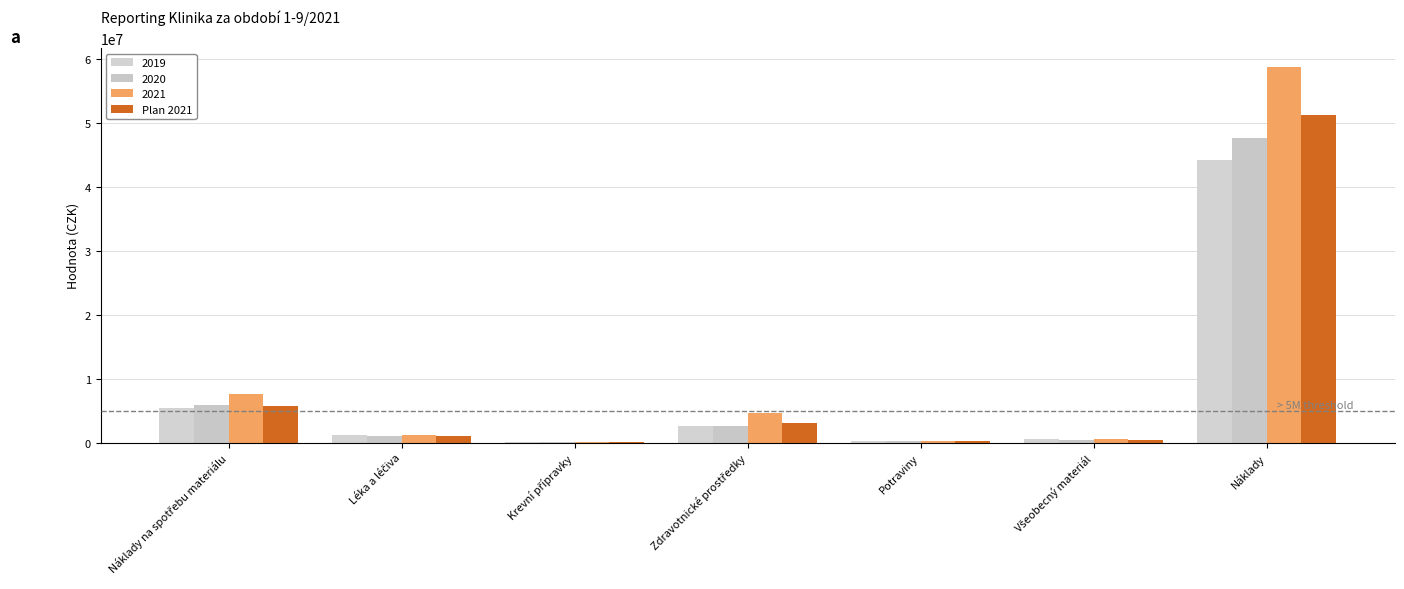

Are the bars grouped side by side (vs. stacked)?

Yes